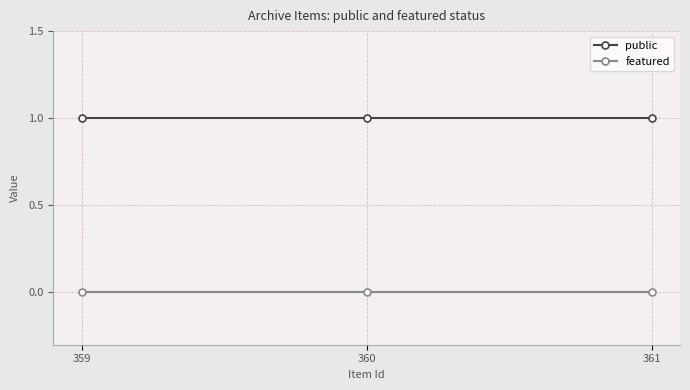

Count the number of data series in this chart.

2